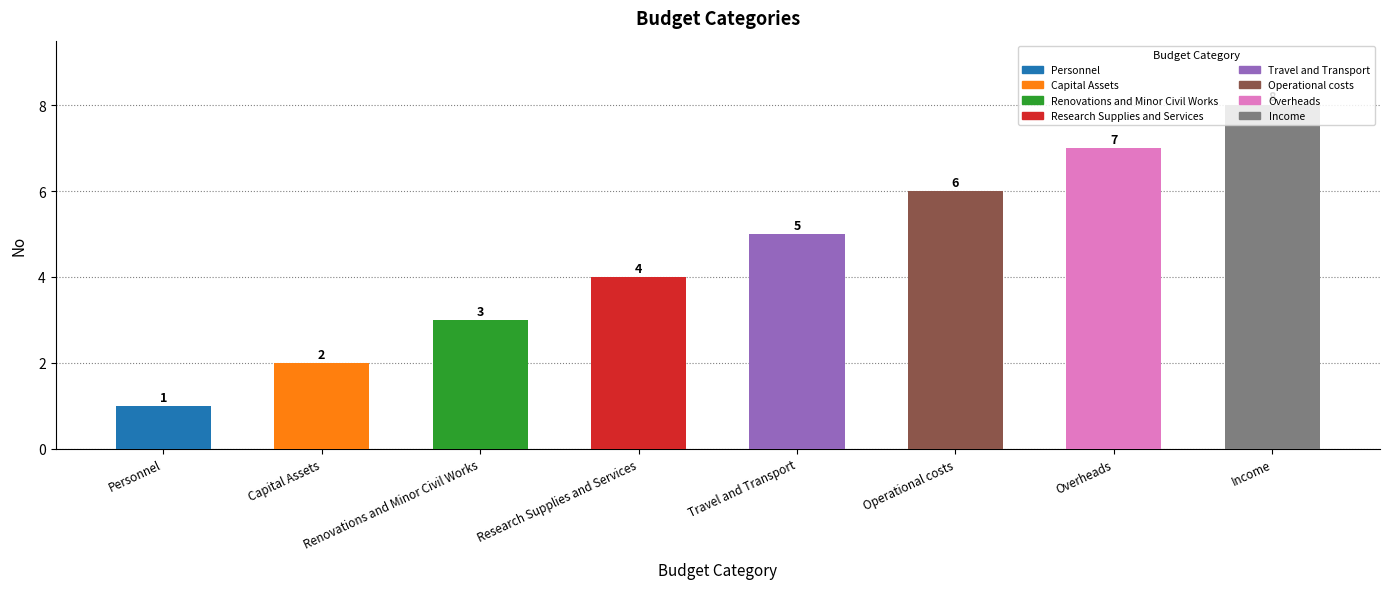

True or false: the data shows 3 at Overheads.

False